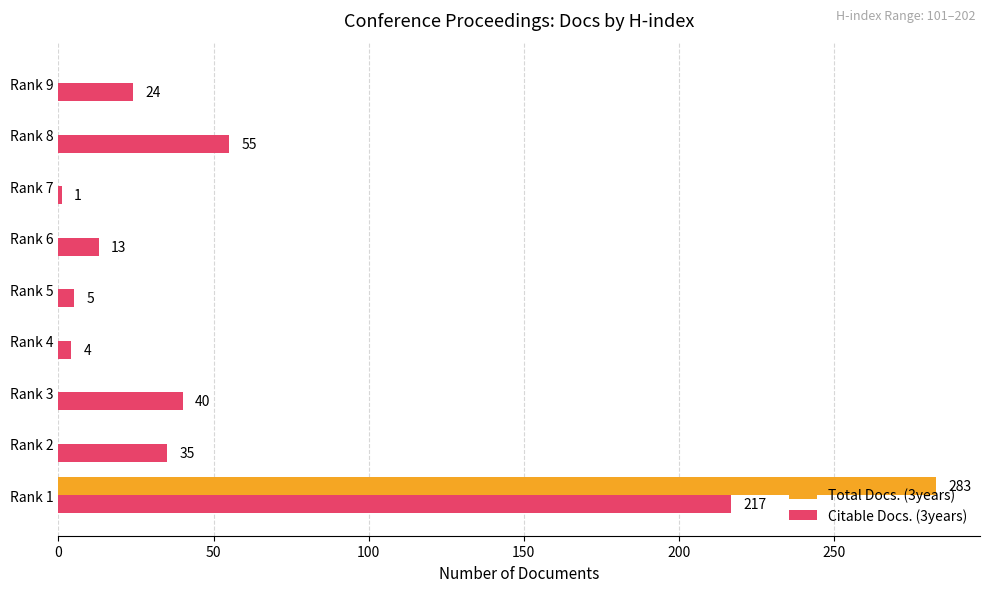

True or false: Citable Docs. (3years) has a value of 24 at Rank 9.

True